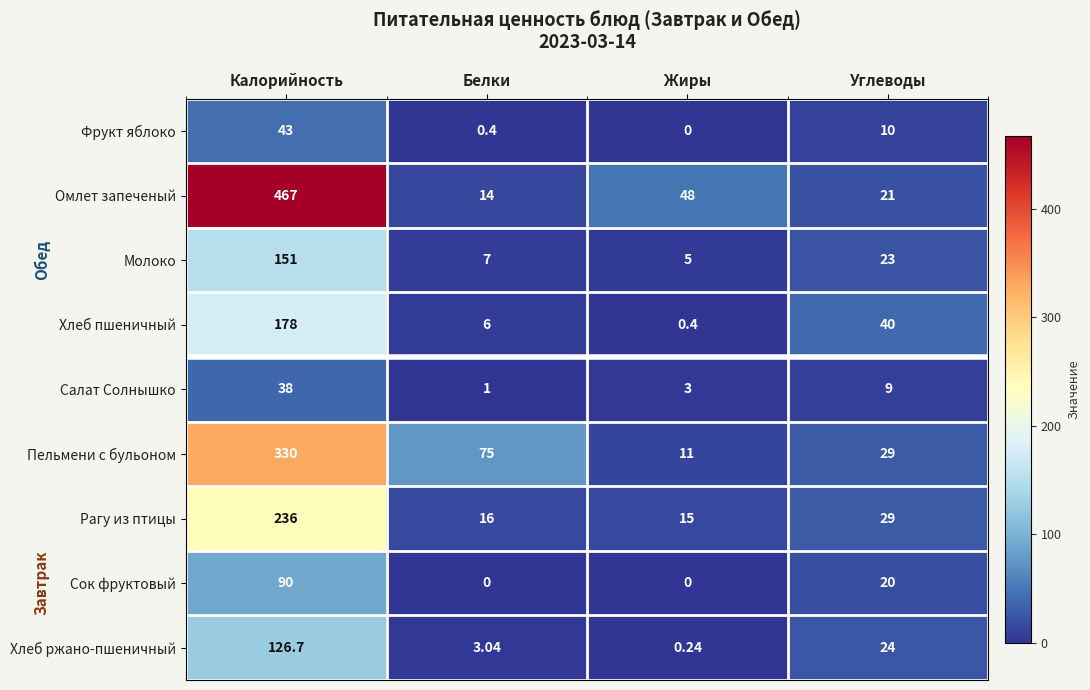

Rank the series by their maximum value, from highest to lowest.

Омлет запеченый, Пельмени с бульоном, Рагу из птицы, Хлеб пшеничный, Молоко, Хлеб ржано-пшеничный, Сок фруктовый, Фрукт яблоко, Салат Солнышко